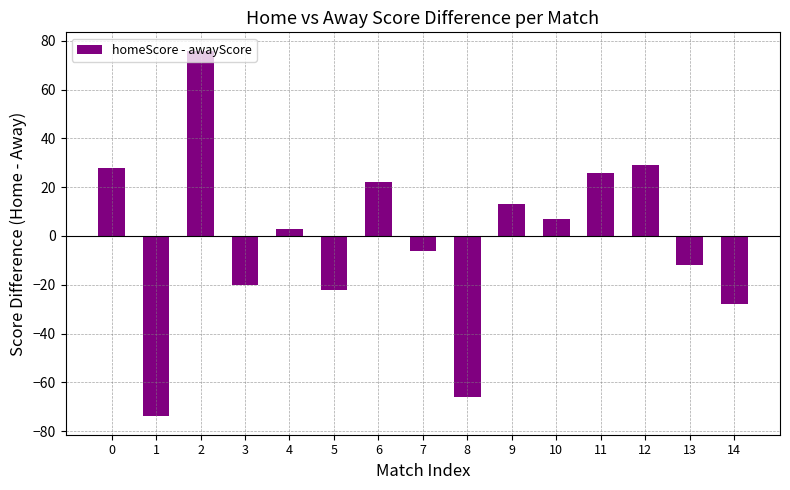

Is it true that the value at 7 is -6?

True